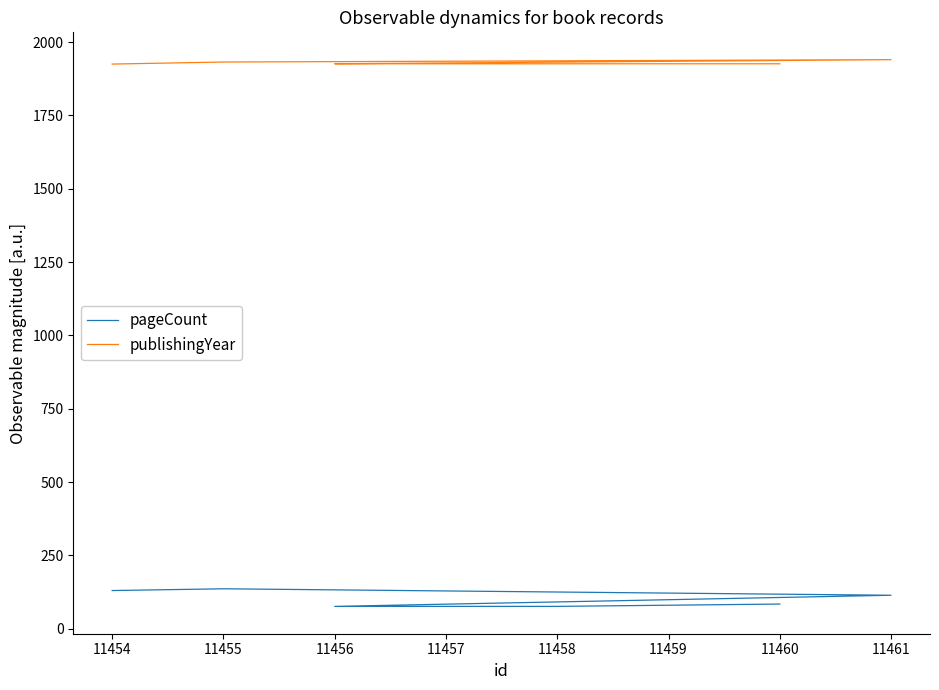

At 11456, list the series in order from largest to smallest.

publishingYear, pageCount